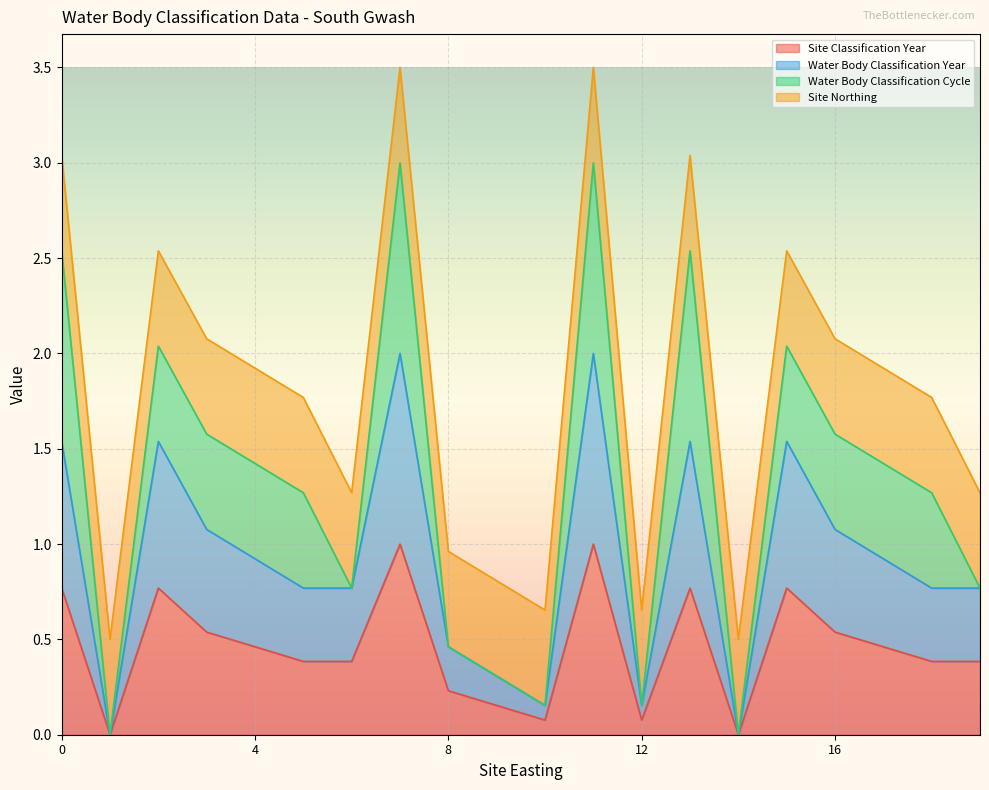

Does the chart display data point markers on the line(s)?

No